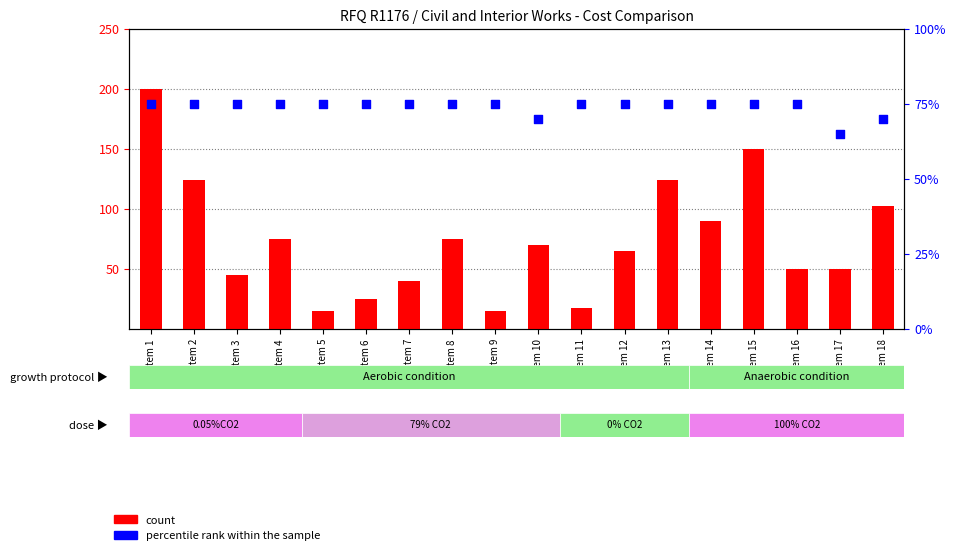

At which category is the sum across all series the highest?

Item 1